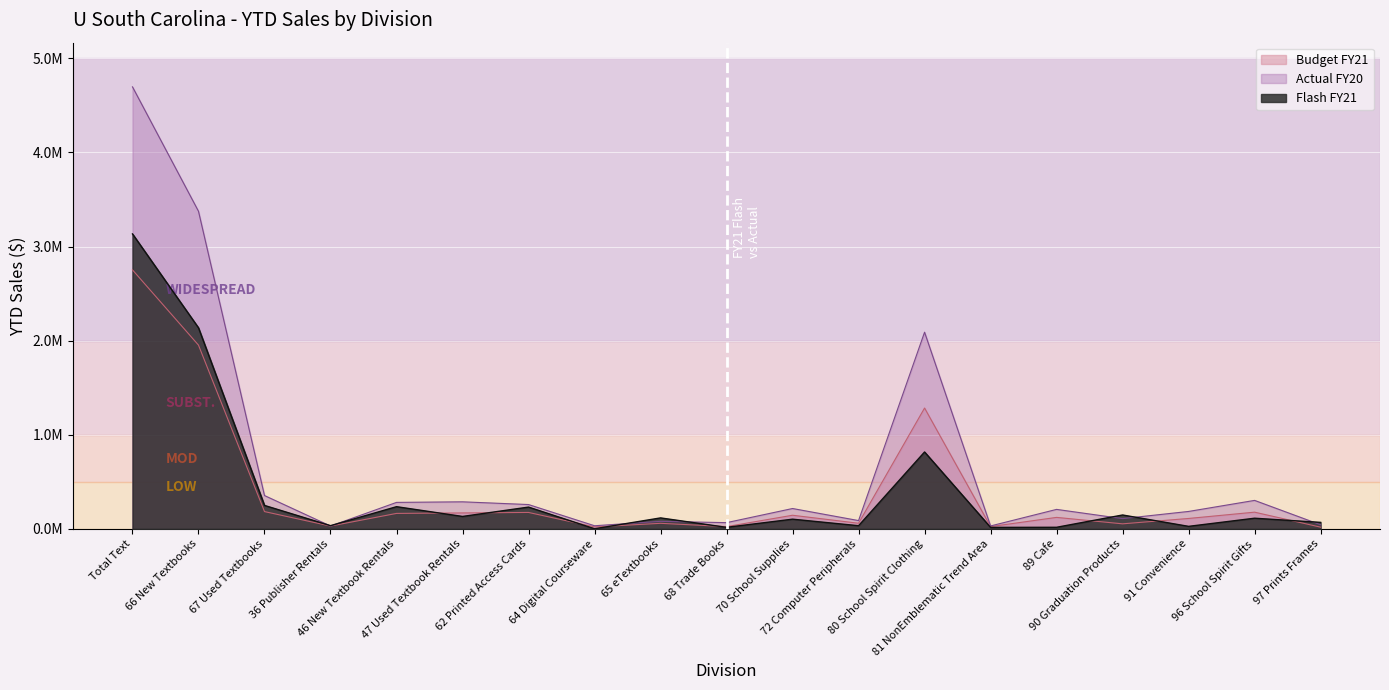

What is the label of the 17th point from the right?

67 Used Textbooks